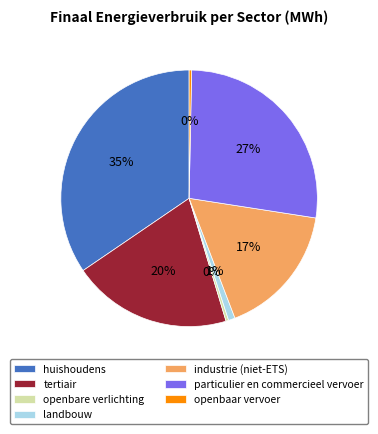

Approximately how many times larger is the value at tertiair compared to openbare verlichting?

60.2